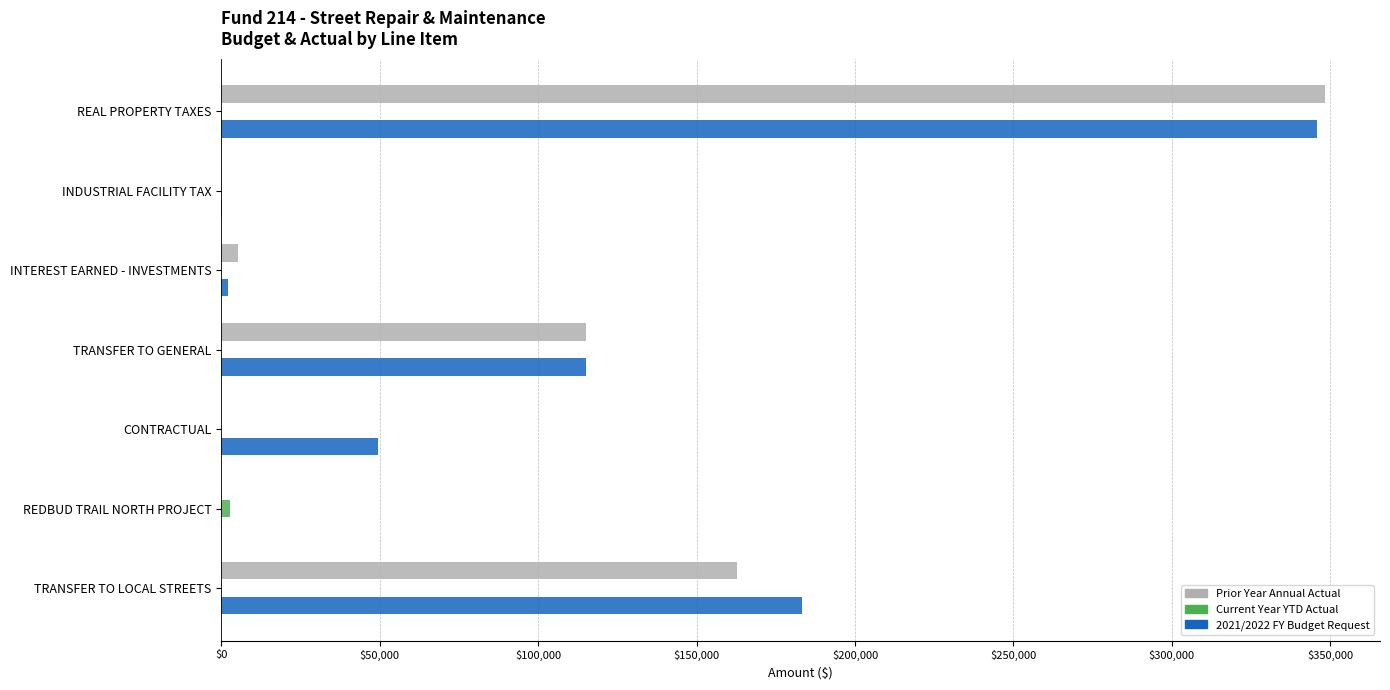

Is the value of Prior Year Annual Actual at CONTRACTUAL greater than the value of 2021/2022 FY Budget Request at CONTRACTUAL?

No